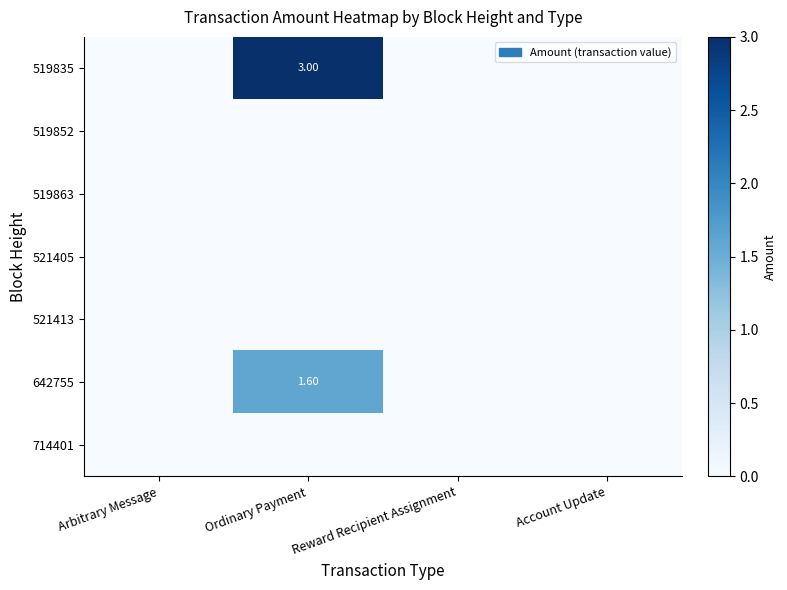

Which has a higher value, Ordinary Payment or Arbitrary Message?

Ordinary Payment